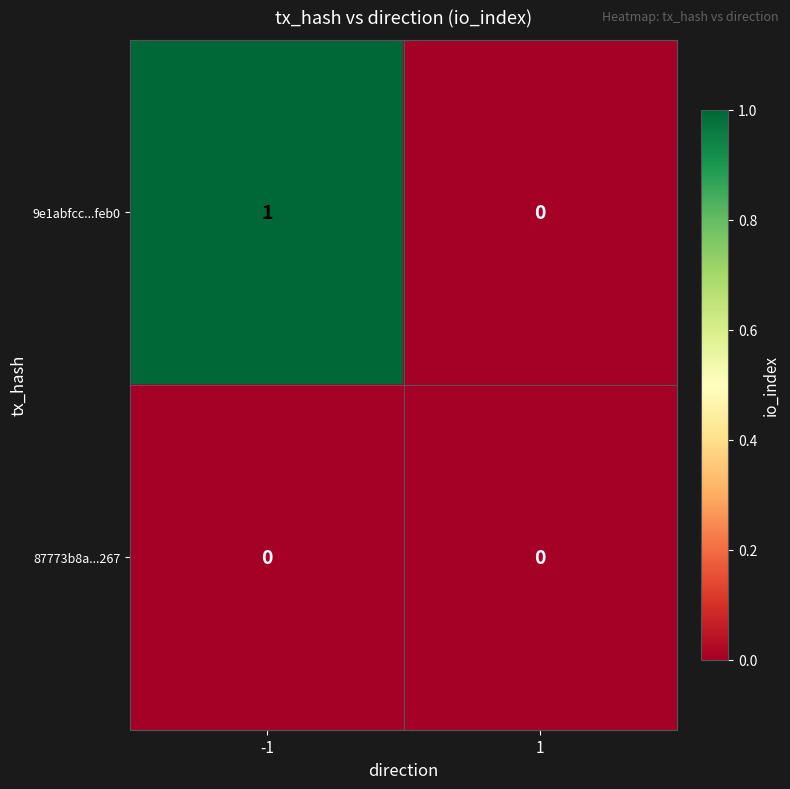

At which category does the chart reach its peak across all series?

-1